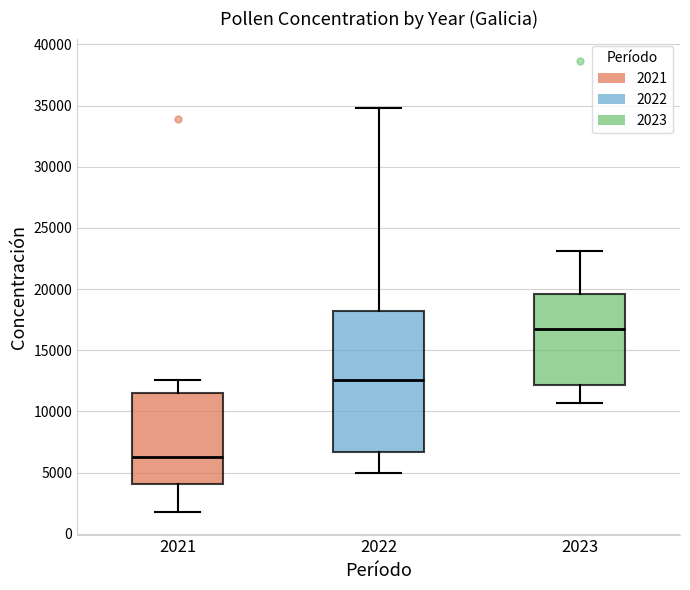

Comparing the boxes themselves (not the whiskers), which one is the tallest?

2022